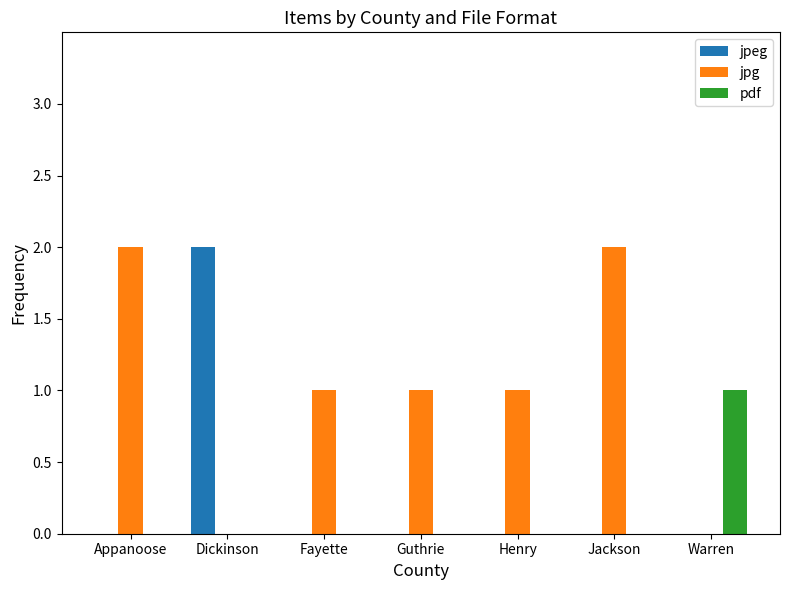

What is the spread (max minus min) of values at Henry?

1